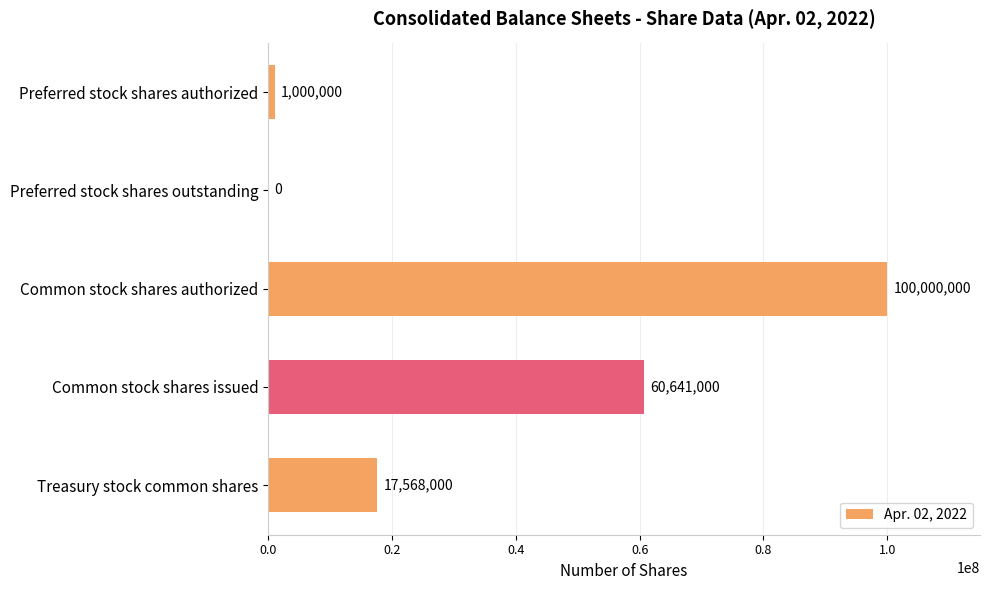

What is the maximum value shown in the chart?

100000000